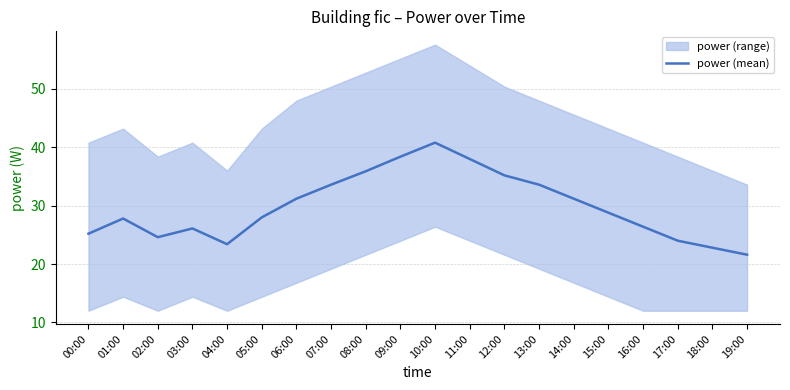

What is the difference between the second highest and minimum values?

16.8